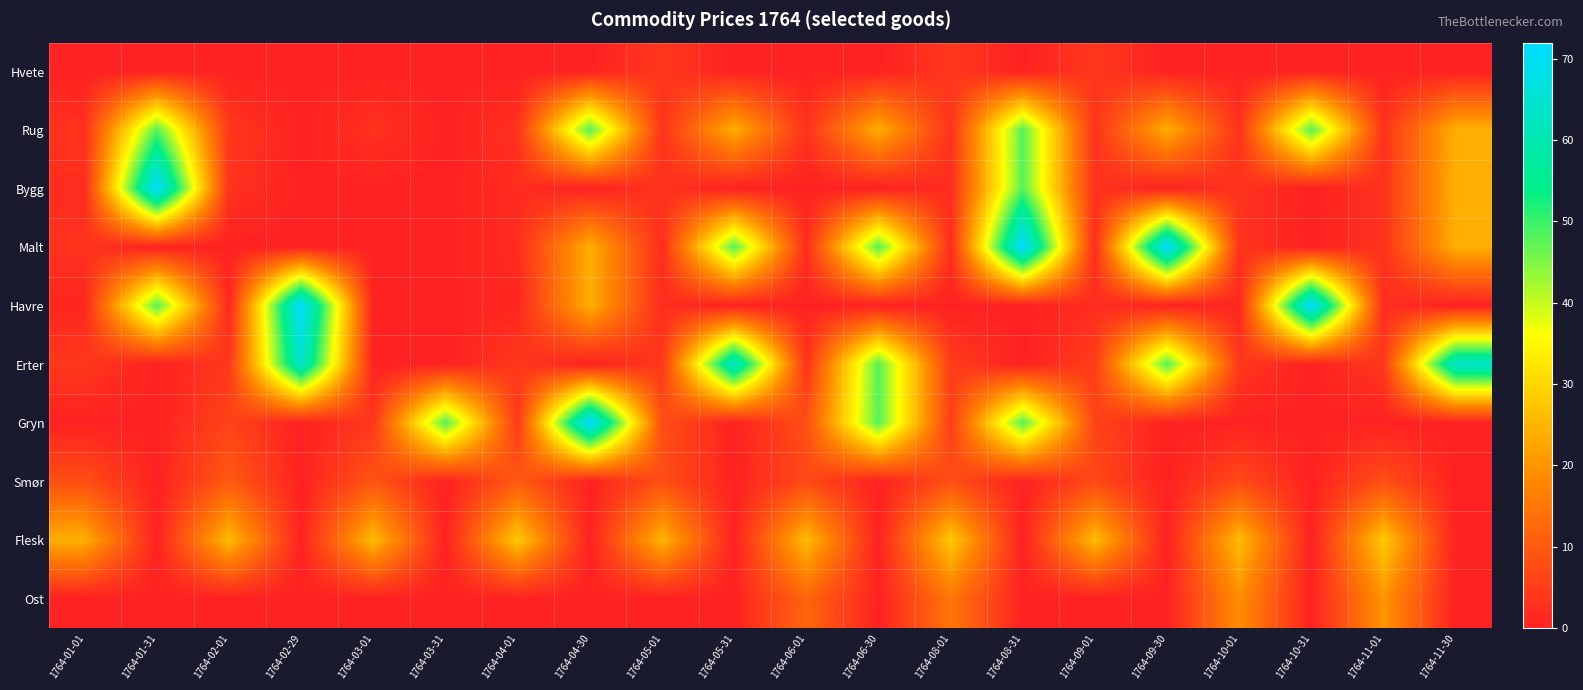

At how many categories does at least one series exceed 26?

13